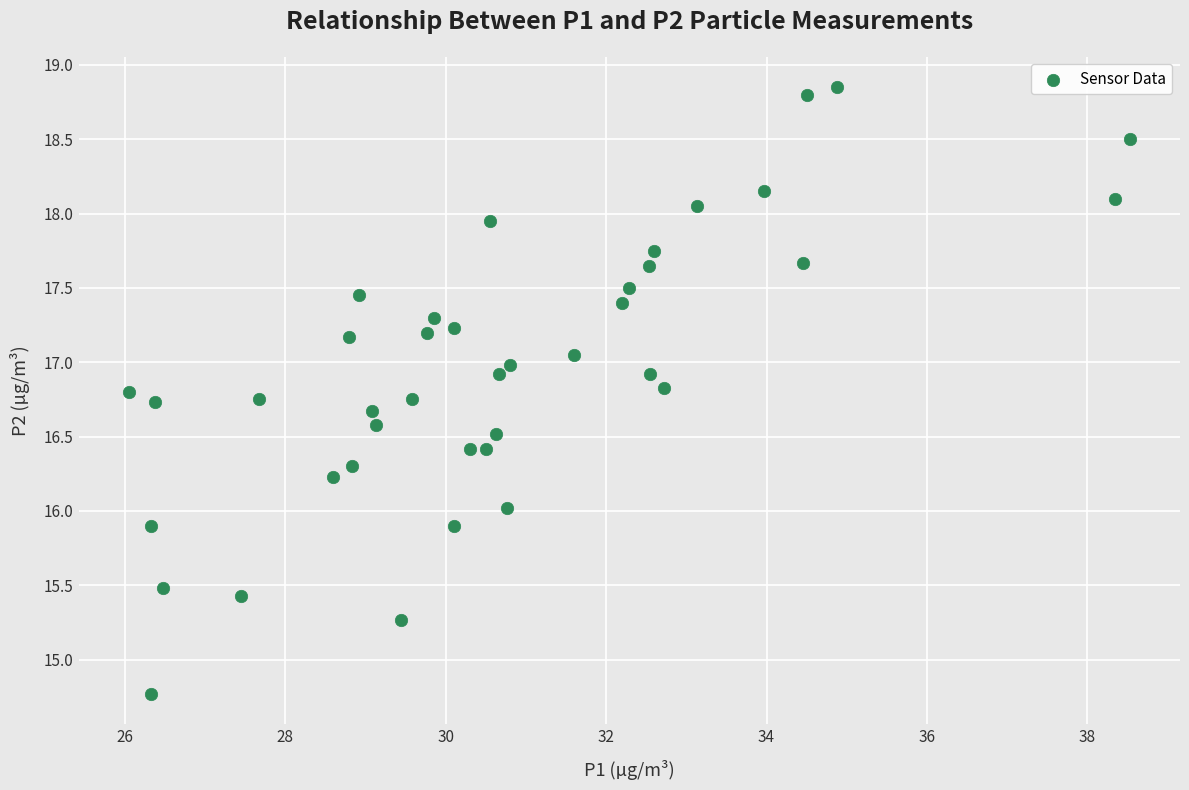

What is the range of Y values (max minus min)?

4.1